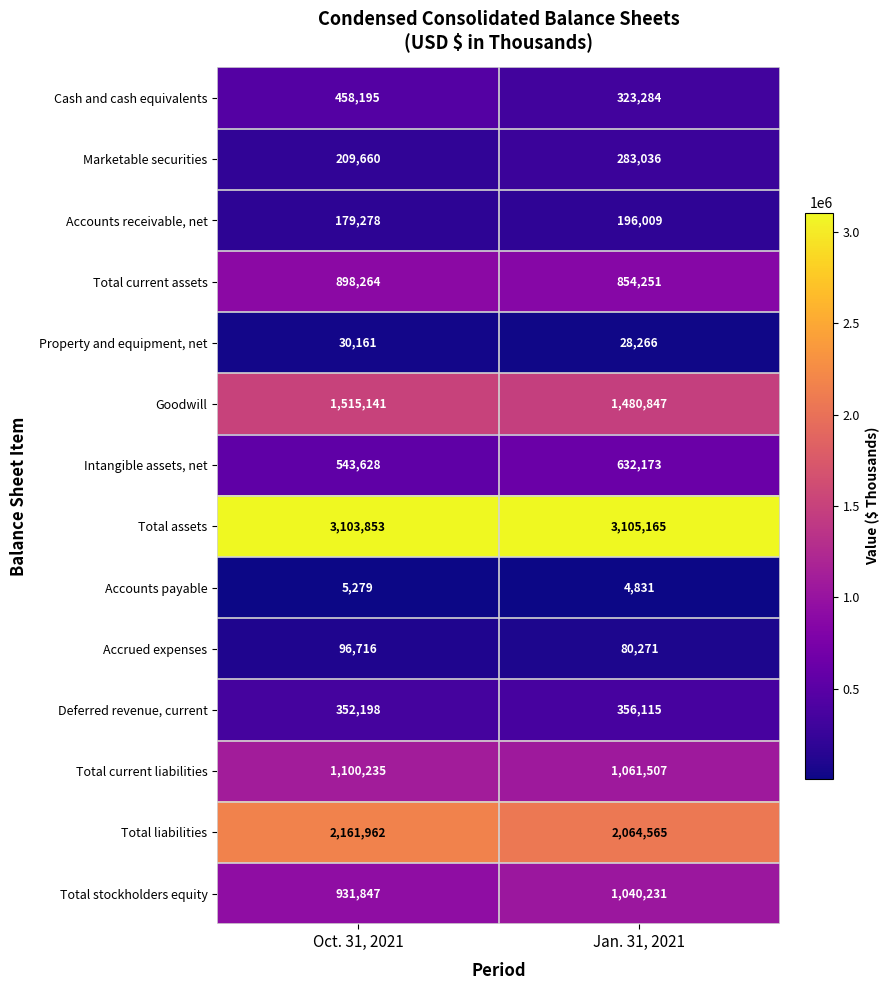

What is the difference between the maximum and minimum values in the Goodwill series?

34294